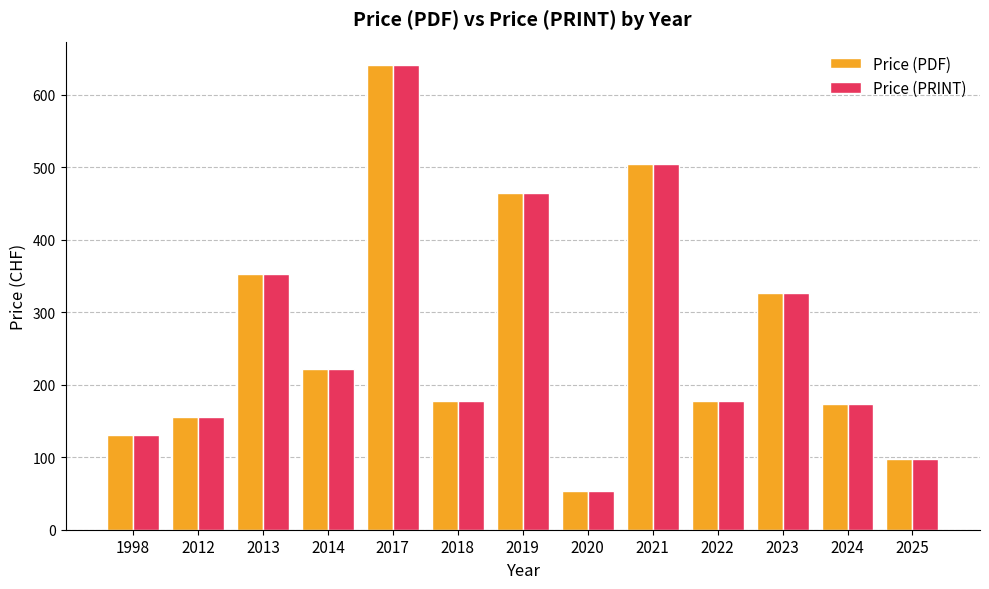

Which category has the lowest value across all series?

2020